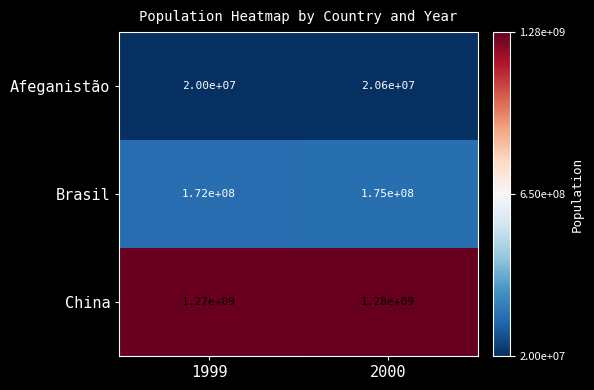

True or false: Brasil has a value of 172000000 at 1999.

True